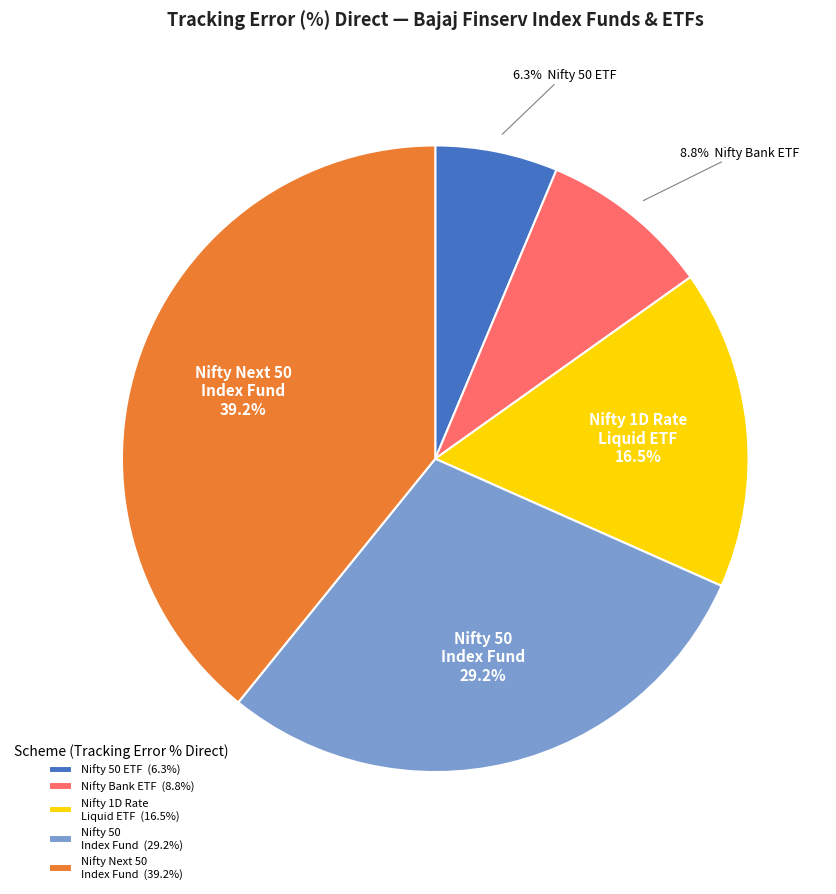

Does Nifty 1D Rate Liquid ETF (16.5%) represent more than half of the total?

No